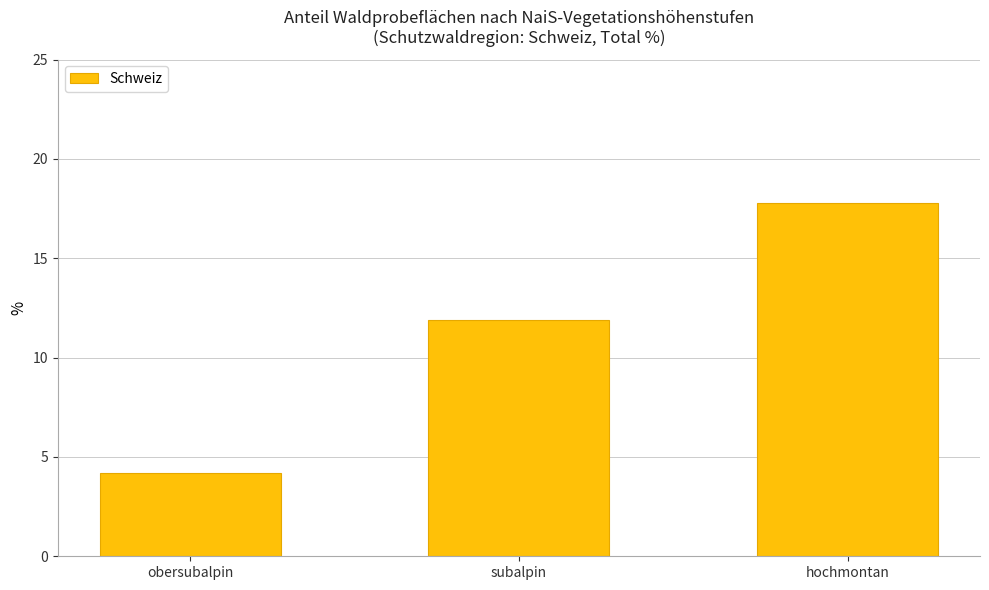

List the labels in order of value, largest first.

hochmontan, subalpin, obersubalpin